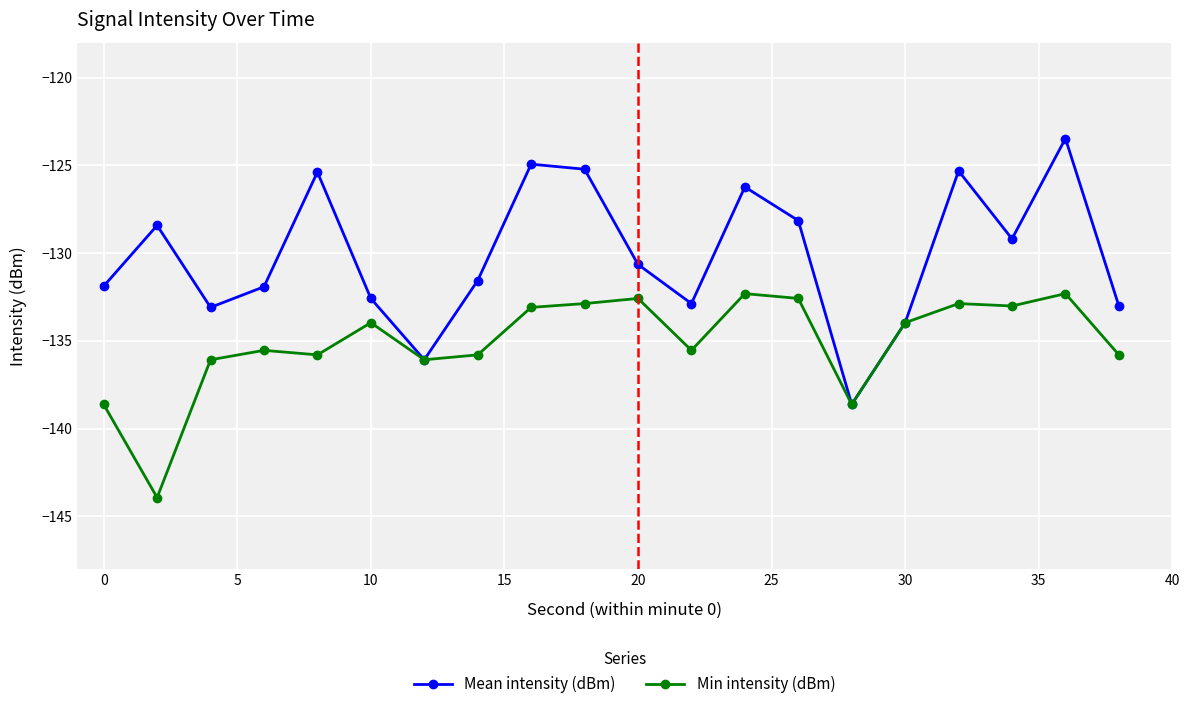

Which series has the largest total across all categories?

Mean intensity (dBm)